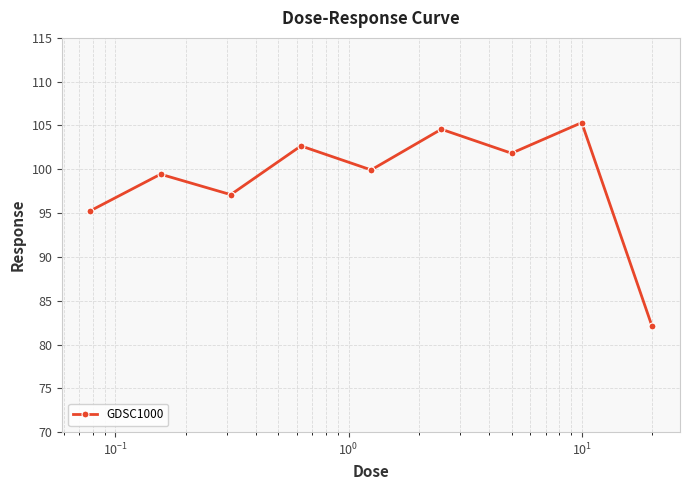

Count the number of values greater than 99.

6